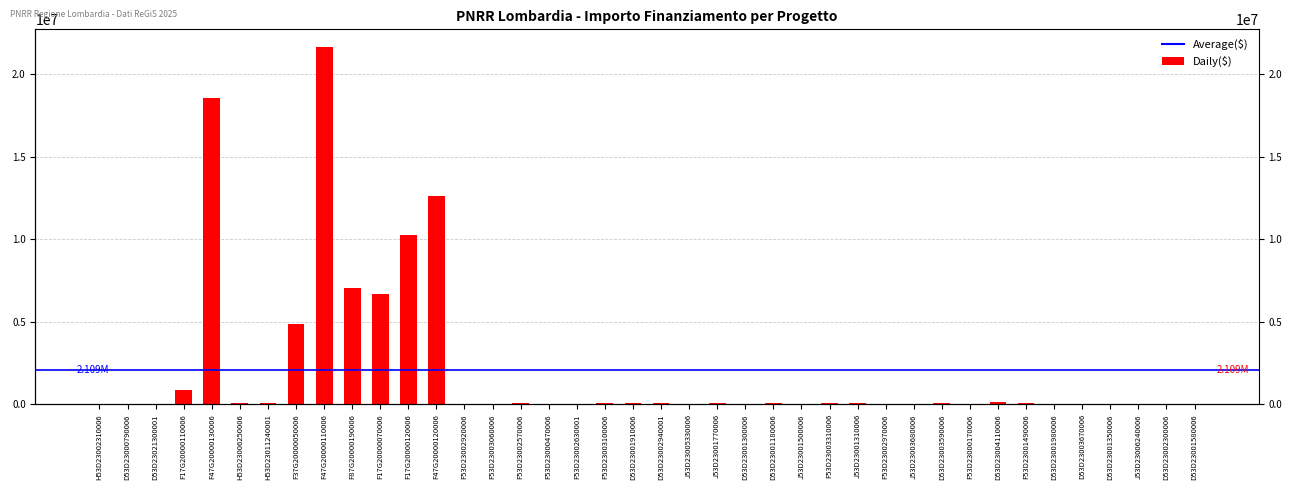

Reading left to right, extract all data points from this chart.

54144.9	36123.8	25552.0	900630.0	18552987.0	62062.4	96064.0	4863405.0	21615132.0	7024917.0	6664665.0	10267188.0	12608826.0	44080.6	42816.5	66393.6	47794.5	46312.5	73886.6	84977.9	73250.1	41196.6	73636.1	48776.3	77926.5	44036.1	86371.0	63747.5	44978.7	27342.9	68925.6	41496.0	119783.4	97812.0	30558.8	48957.9	29640.7	52455.4	51504.7	48200.6